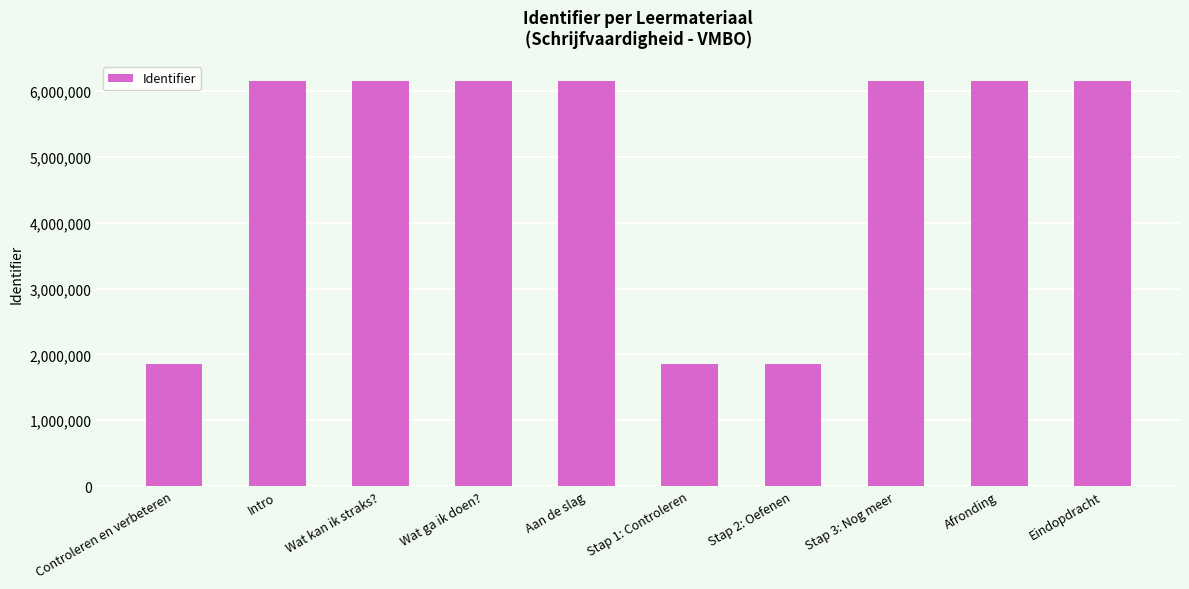

How many values are below 6149731?

5